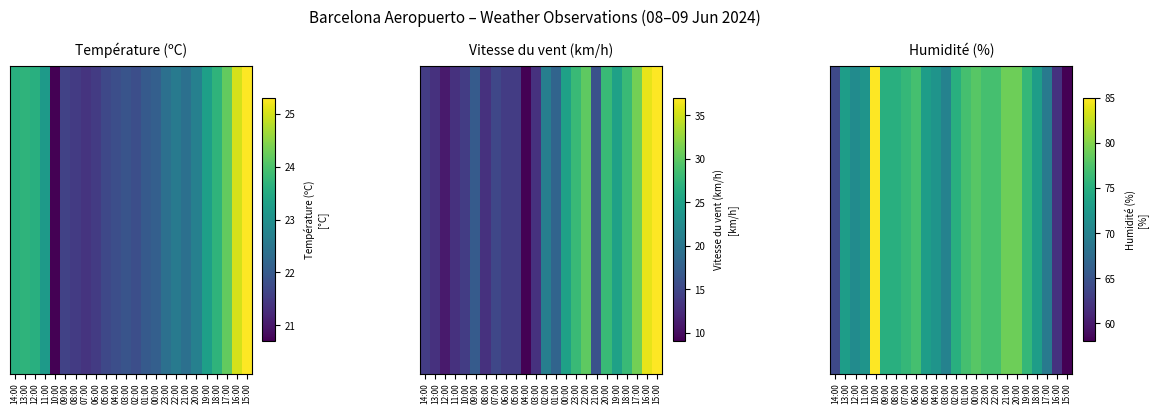

What is the average value?

73